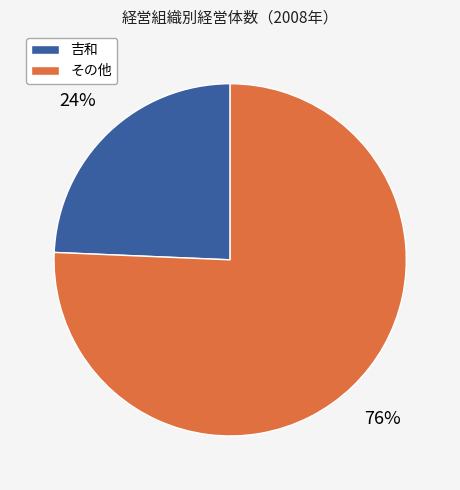

Is there any slice that represents more than half of the pie?

Yes